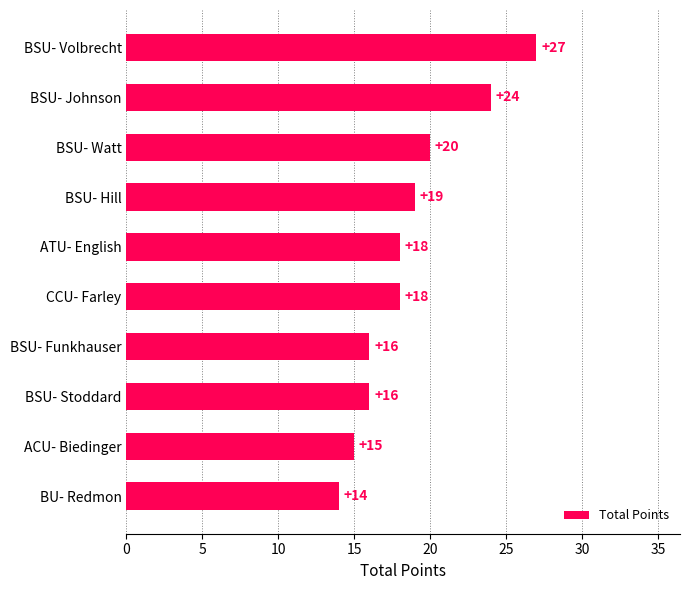

The chart shows a value of 24 at BSU- Johnson. True or false?

True